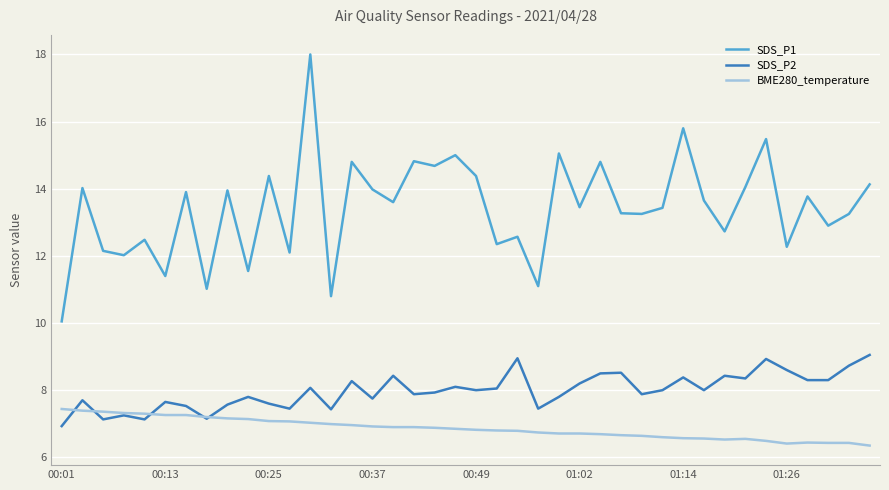

Which series has the largest range (max minus min)?

SDS_P1